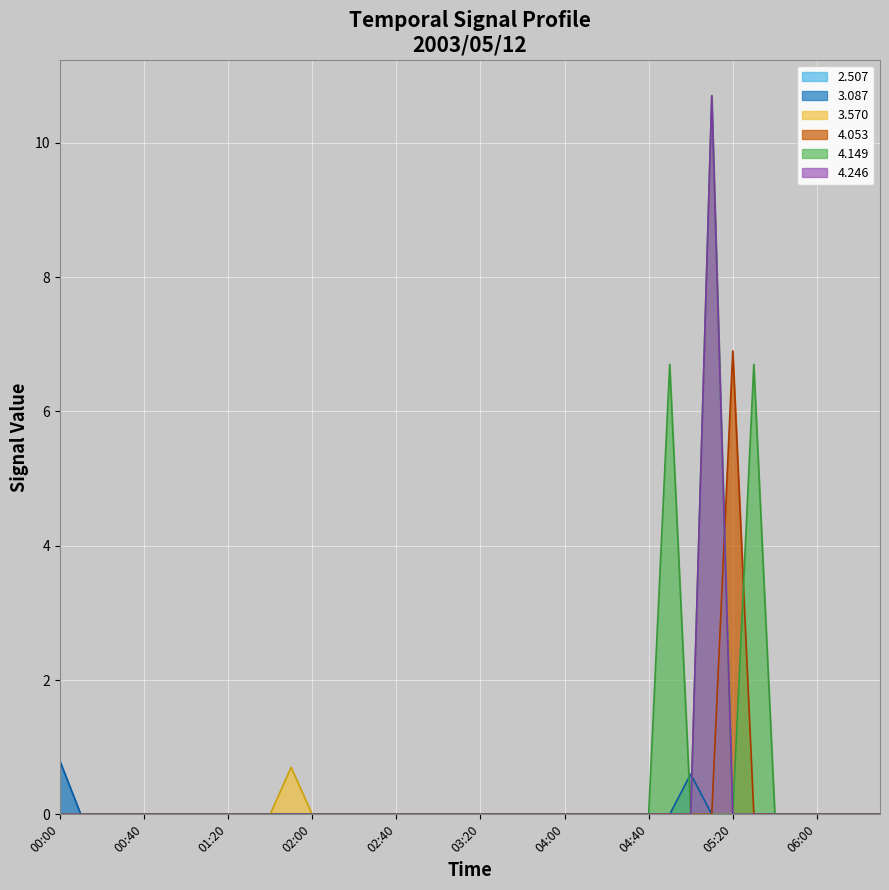

True or false: 4.246 and 3.087 cross at least once.

True